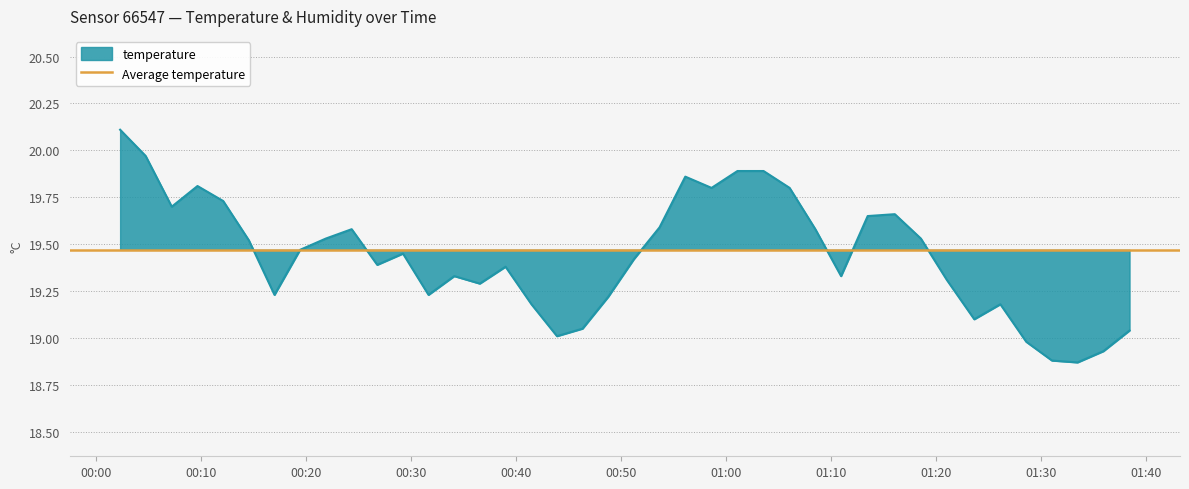

At which category does the chart reach its peak across all series?

2023-07-24T00:02:17